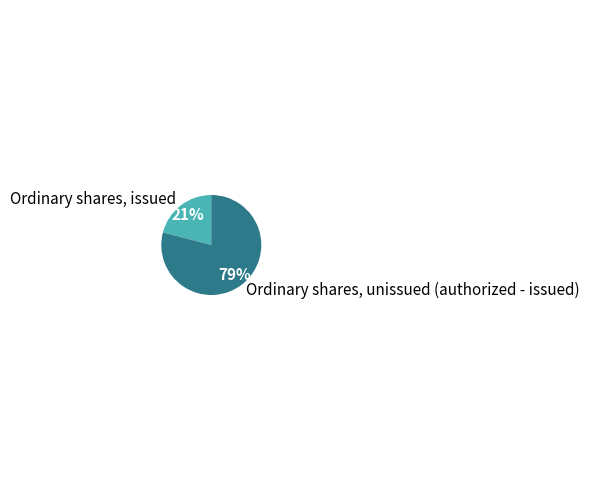

The Ordinary shares, unissued (authorized - issued) slice represents 79% of the pie. True or false?

True